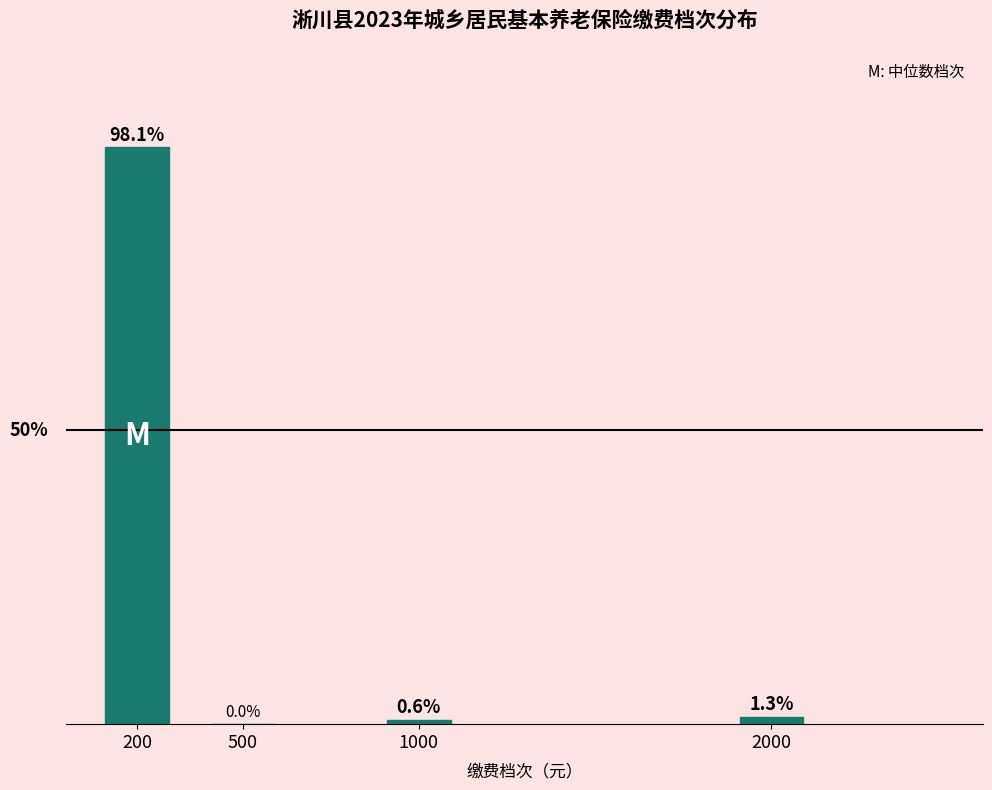

Are the bars horizontal?

No